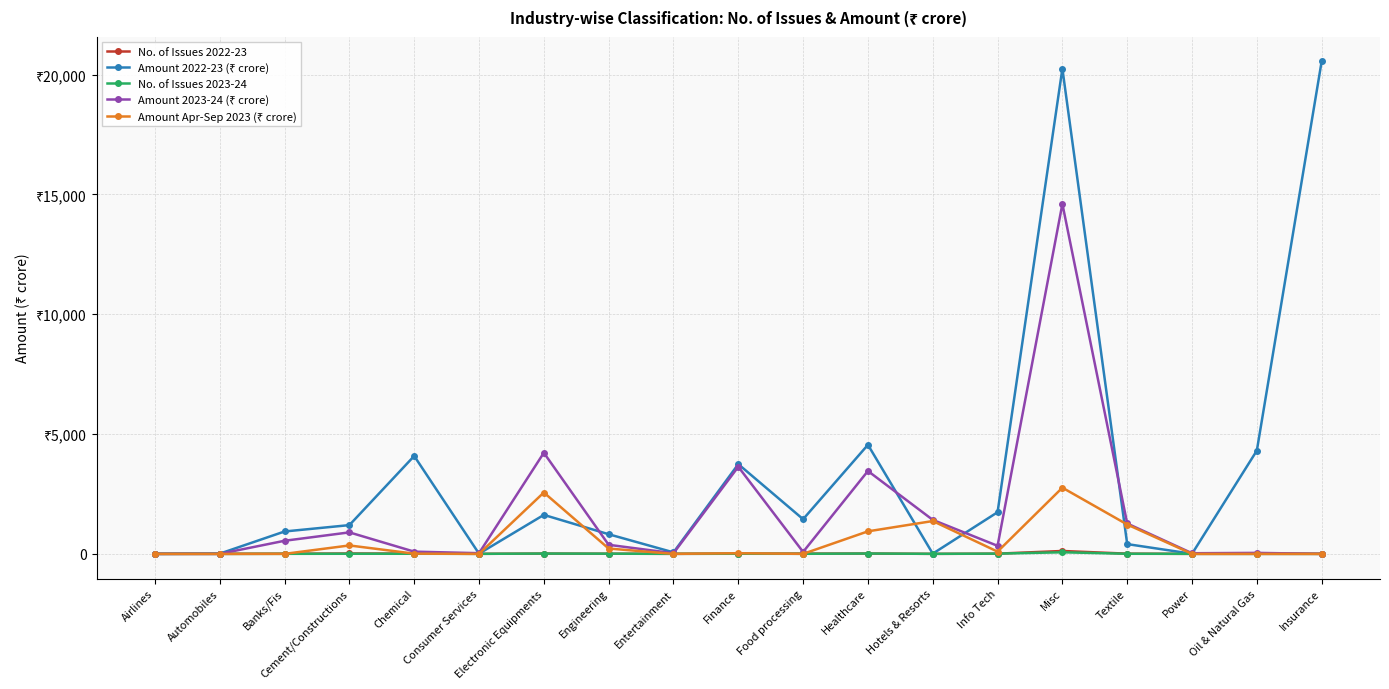

Reading left to right, transcribe all the data shown in this chart.

No. of Issues 2022-23: 0.0	1.0	6.0	16.0	12.0	2.0	12.0	7.0	2.0	7.0	11.0	14.0	1.0	9.0	121.0	9.0	1.0	2.0	1.0
Amount 2022-23 (₹ crore): 0.0	9.4	934.5	1200.5	4085.9	8.7	1627.4	819.2	62.8	3745.0	1447.3	4551.7	9.0	1738.5	20251.3	408.1	4.0	4310.2	20557.2
No. of Issues 2023-24: 0.0	0.0	2.0	5.0	5.0	2.0	13.0	8.0	2.0	5.0	3.0	15.0	2.0	10.0	66.0	4.0	2.0	1.0	0.0
Amount 2023-24 (₹ crore): 0.0	0.0	547.0	897.6	92.9	28.9	4219.1	378.7	26.6	3635.8	81.4	3458.8	1419.2	335.9	14606.6	1267.7	26.4	41.1	0.0
Amount Apr-Sep 2023 (₹ crore): 0.0	0.0	0.0	351.9	9.1	0.0	2561.1	222.9	0.0	26.9	0.0	940.5	1370.1	93.9	2762.5	1225.5	0.0	0.0	0.0